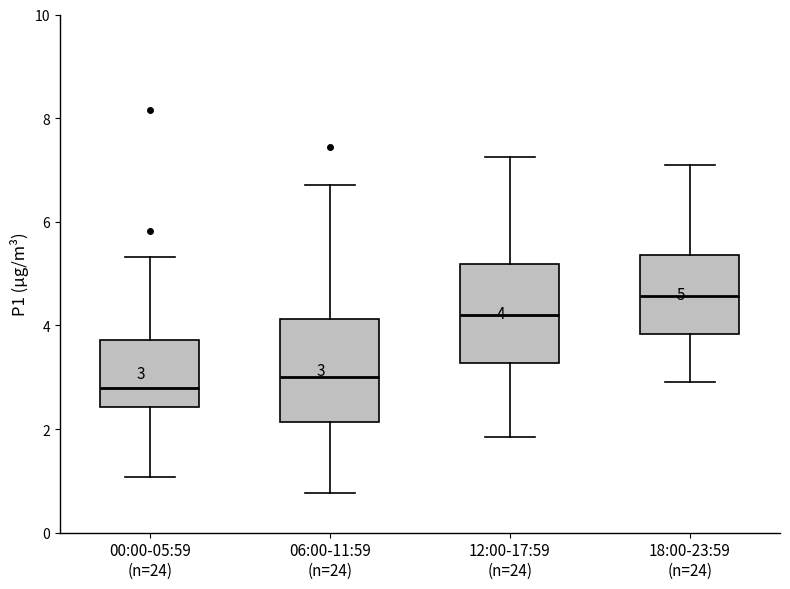

Which box has the lowest median line?

00:00-05:59 (n=24)